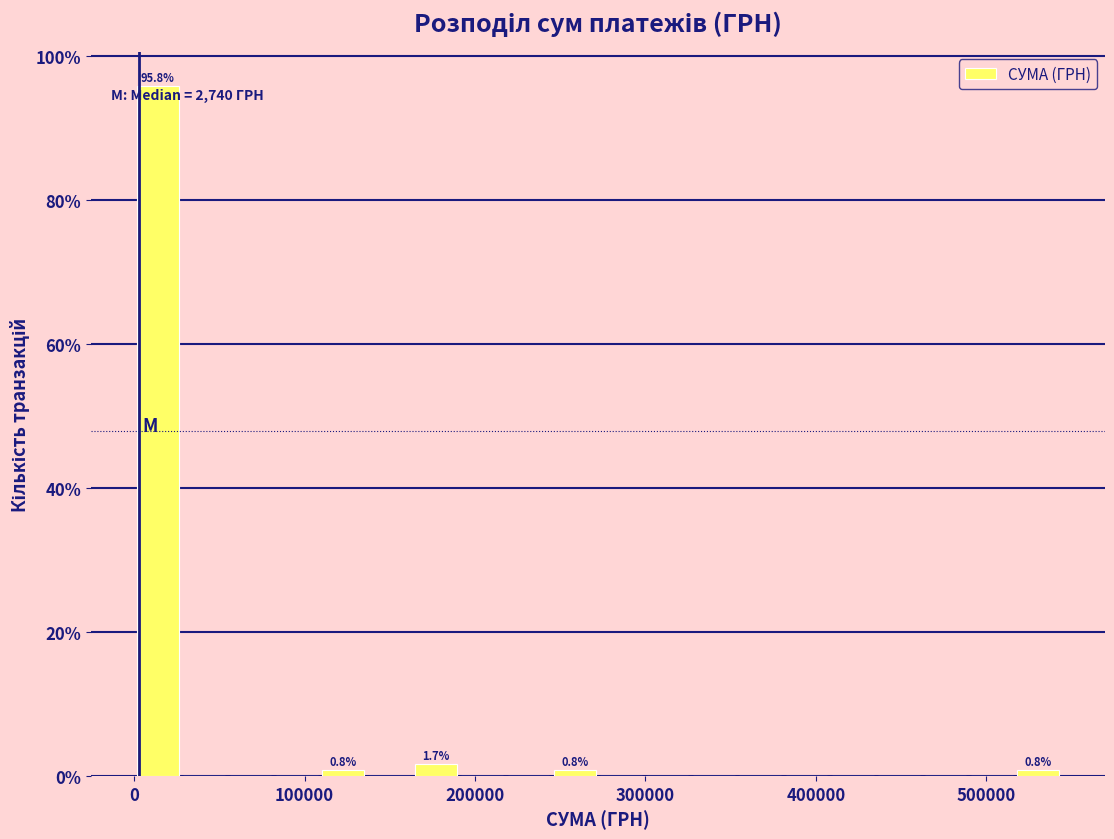

Read against the x-axis, roughly where is the centre of the tallest bar?

10000